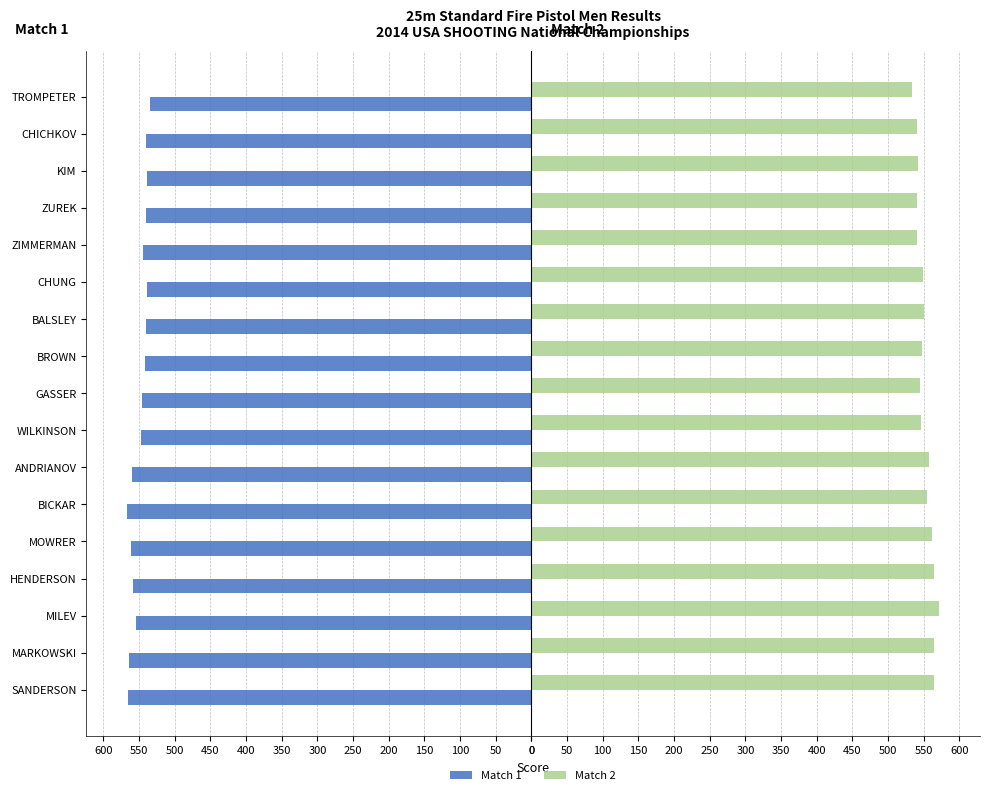

What is the highest value of the Match 2 series?

572